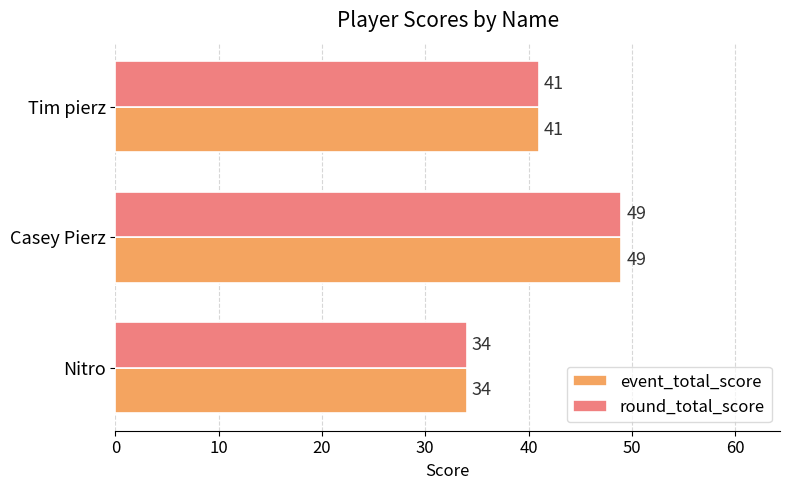

What is the sum of all round_total_score values?

124